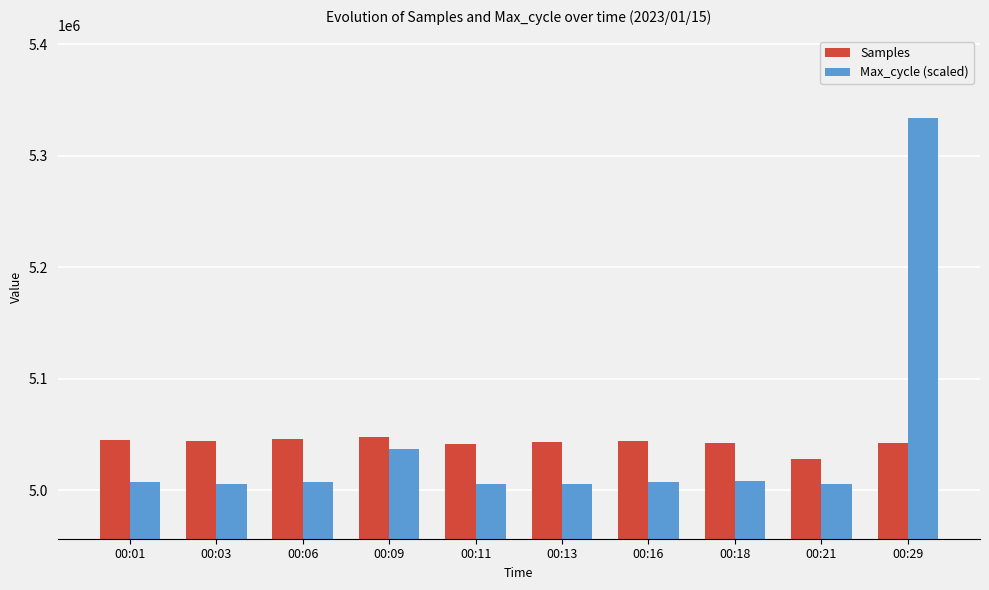

What is the difference between the maximum and second lowest values in the Samples series?

6047.0